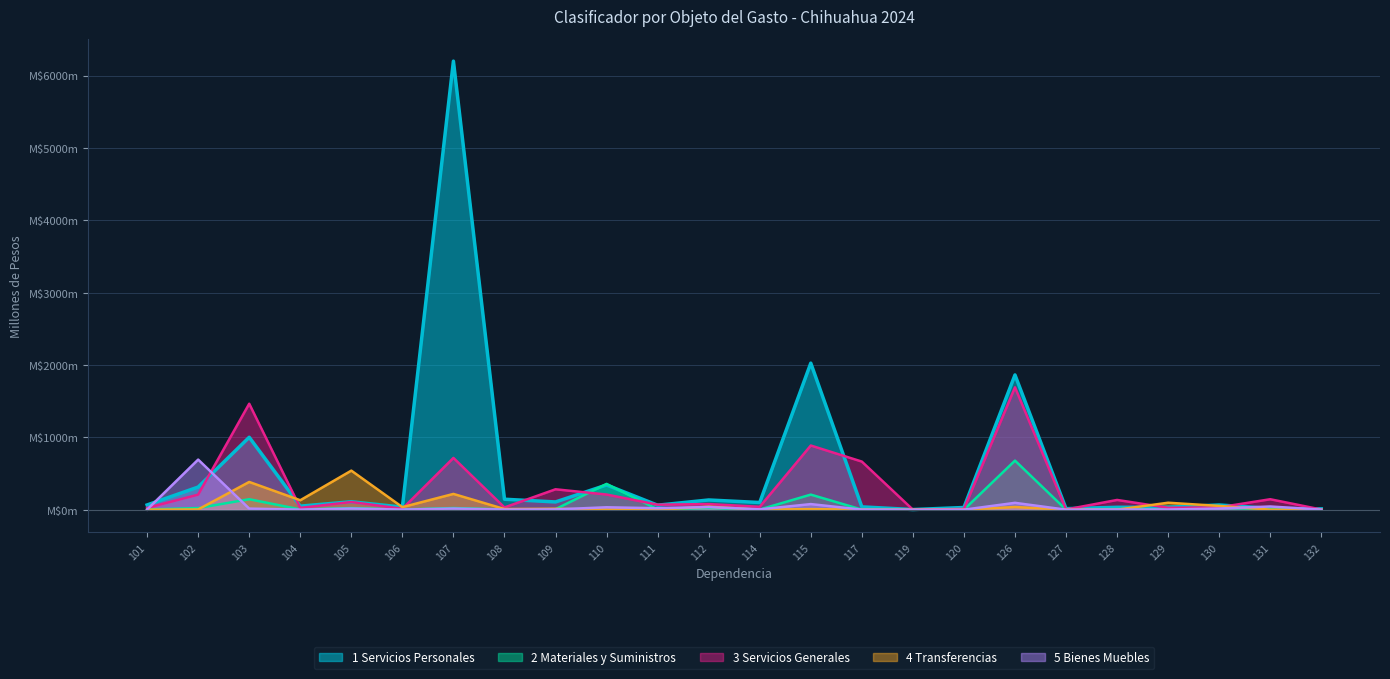

The value of 2 Materiales y Suministros at 111 is 4.6. True or false?

True